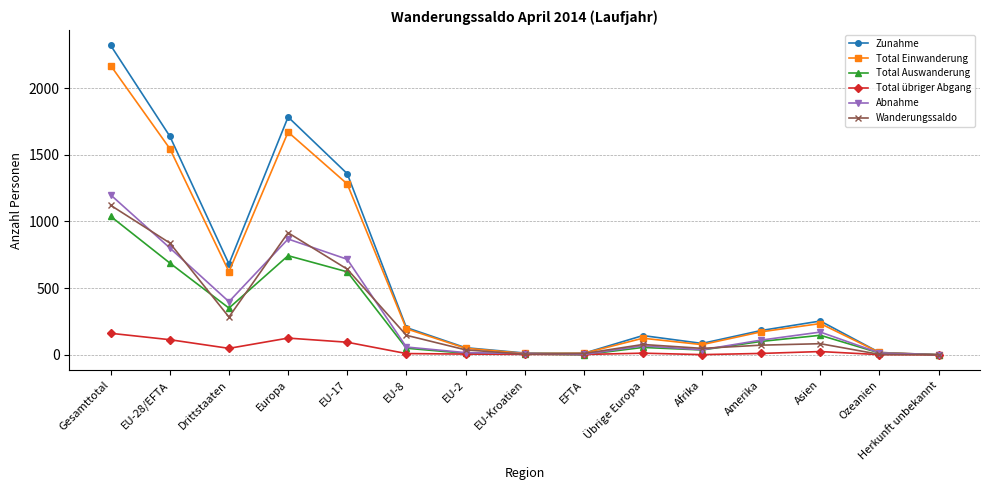

What is the label of the 10th point from the right?

EU-8